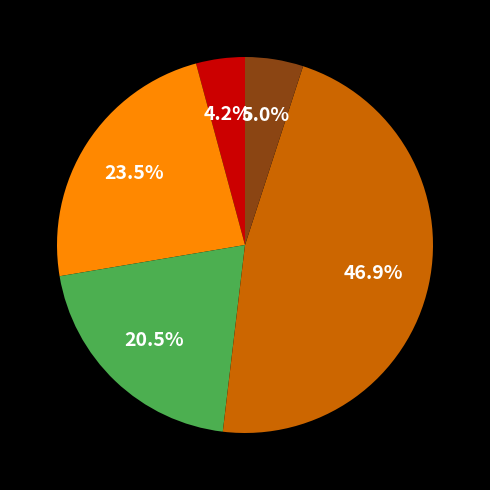

How many slices are in this pie chart?

5